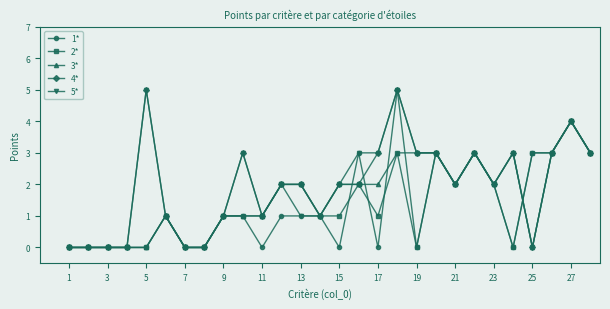

Does the chart display data point markers on the line(s)?

Yes